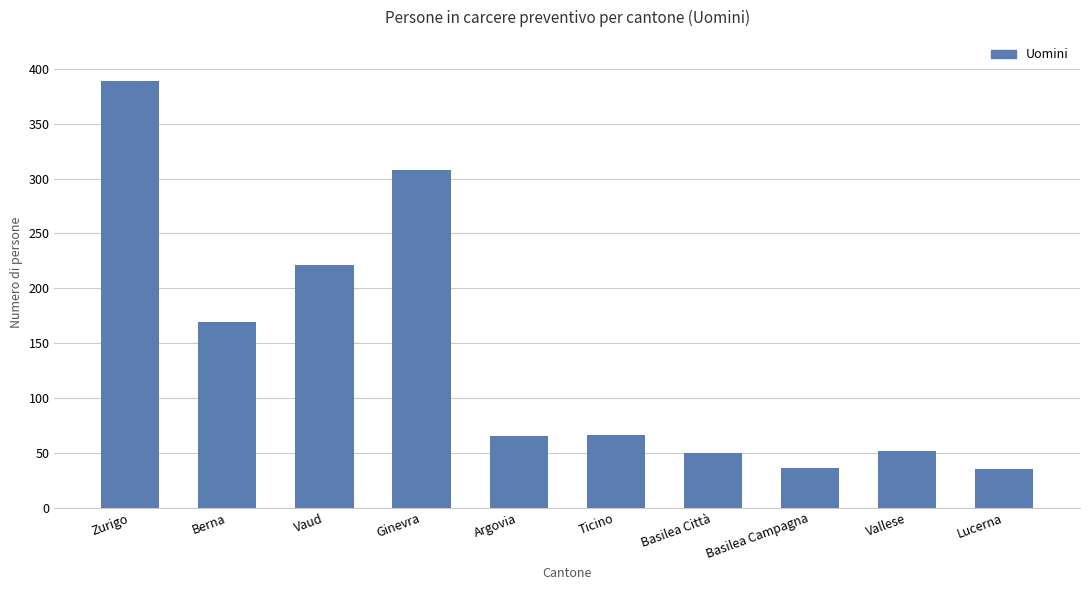

What is the change in value from Basilea Città to Lucerna?

-15